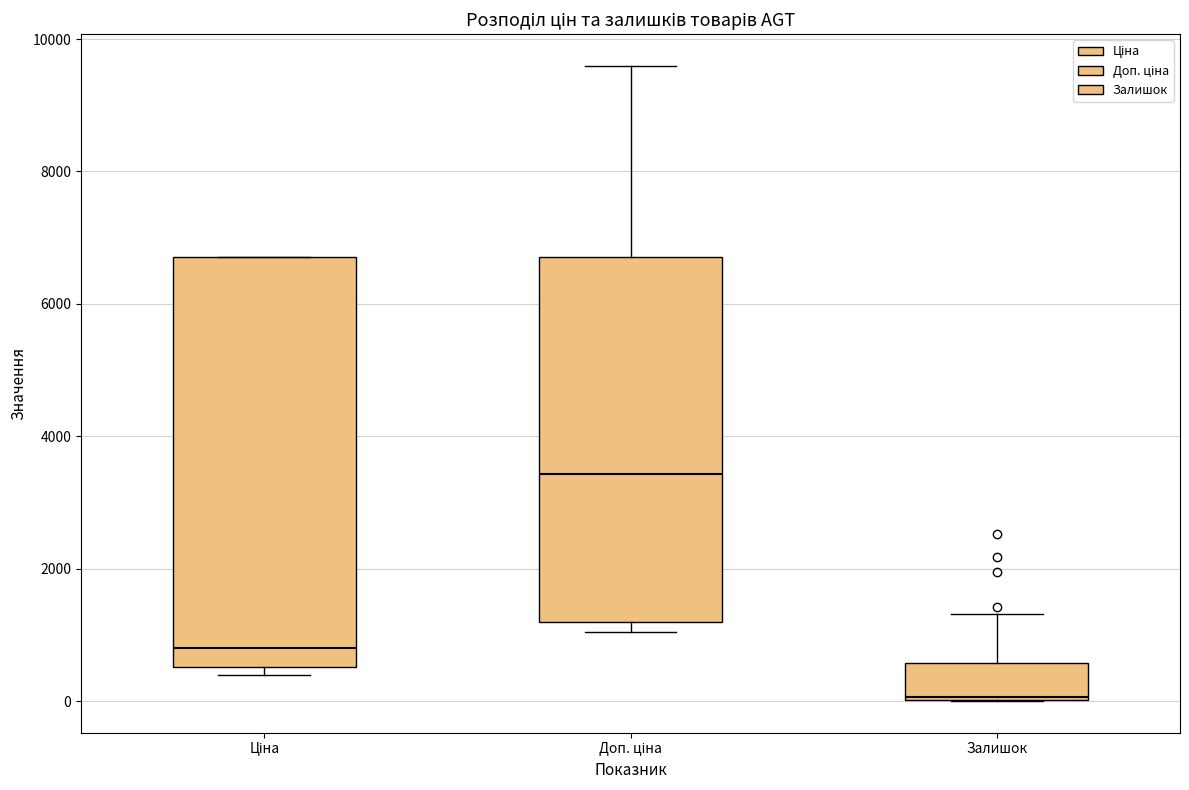

Reading left to right, read every box against the y-axis: the position of its median line, the range the box covers, and the ends of its whiskers. The values are not printed on the chart, so give them approximately, as read against the axis.

Ціна: median 800, box 600 to 6800, whiskers 400 to 6800
Доп. ціна: median 3400, box 1200 to 6800, whiskers 1000 to 9600
Залишок: median 0, box 0 to 600, whiskers 0 to 1400